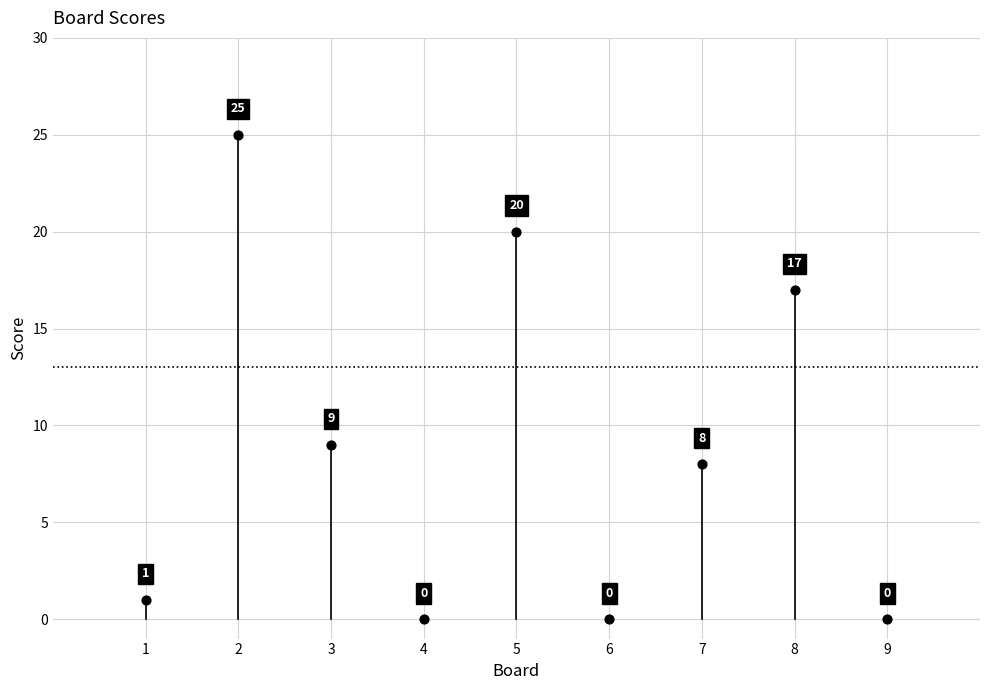

What Y value in the scatter plot is closest to 12?

9